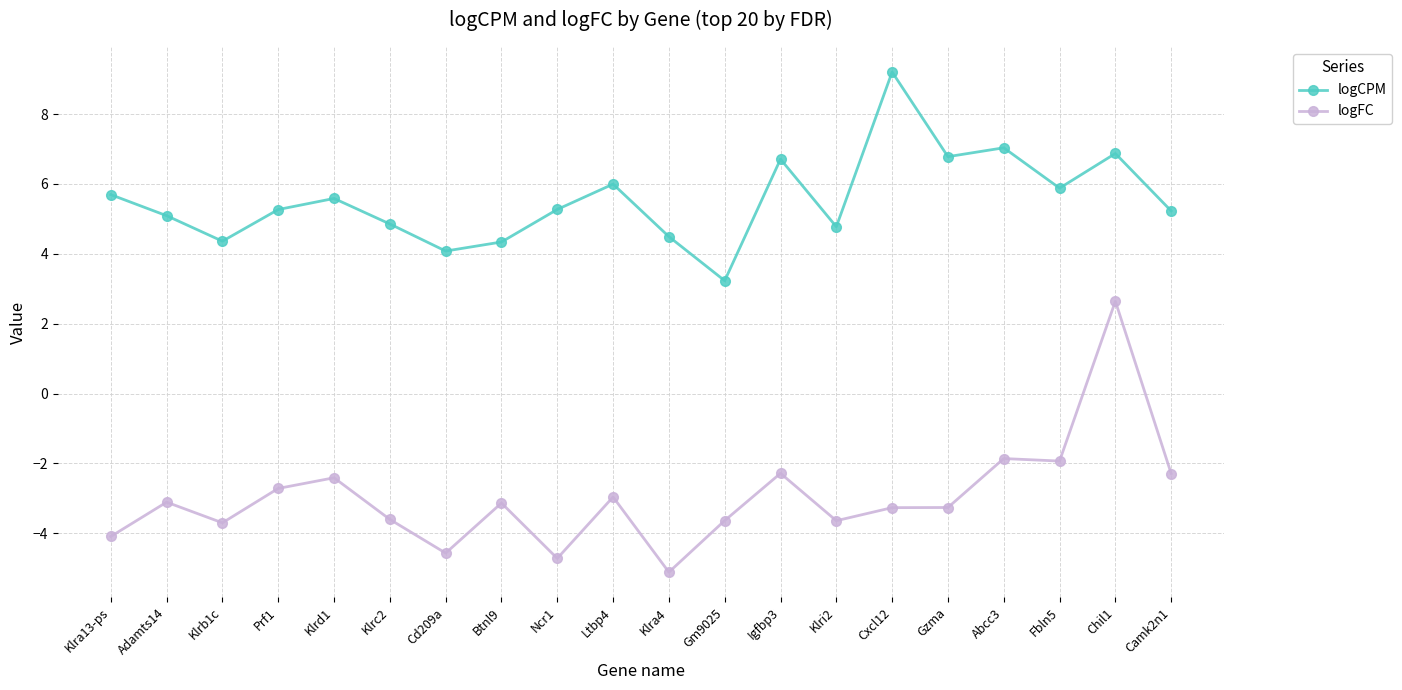

What position from the right is Klrb1c?

18